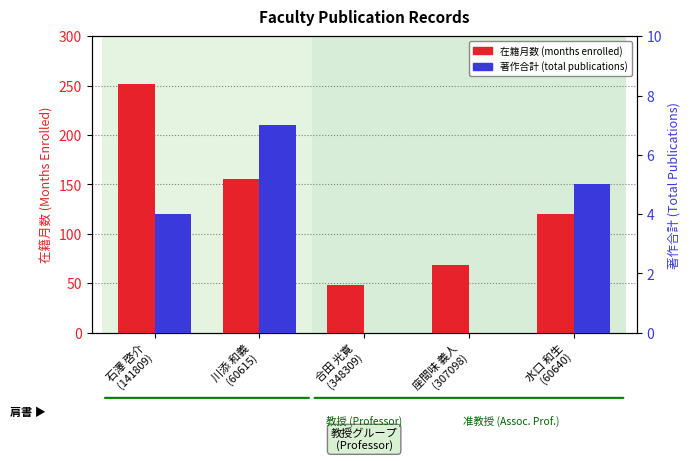

Reading right to left, extract all data points from this chart.

在籍月数 (Months): 水口 和生
(60640)=120	座間味 義人
(307098)=68	合田 光寛
(348309)=48	川添 和義
(60615)=156	石澤 啓介
(141809)=252
著作合計 (Total Pubs): 水口 和生
(60640)=5	座間味 義人
(307098)=0	合田 光寛
(348309)=0	川添 和義
(60615)=7	石澤 啓介
(141809)=4